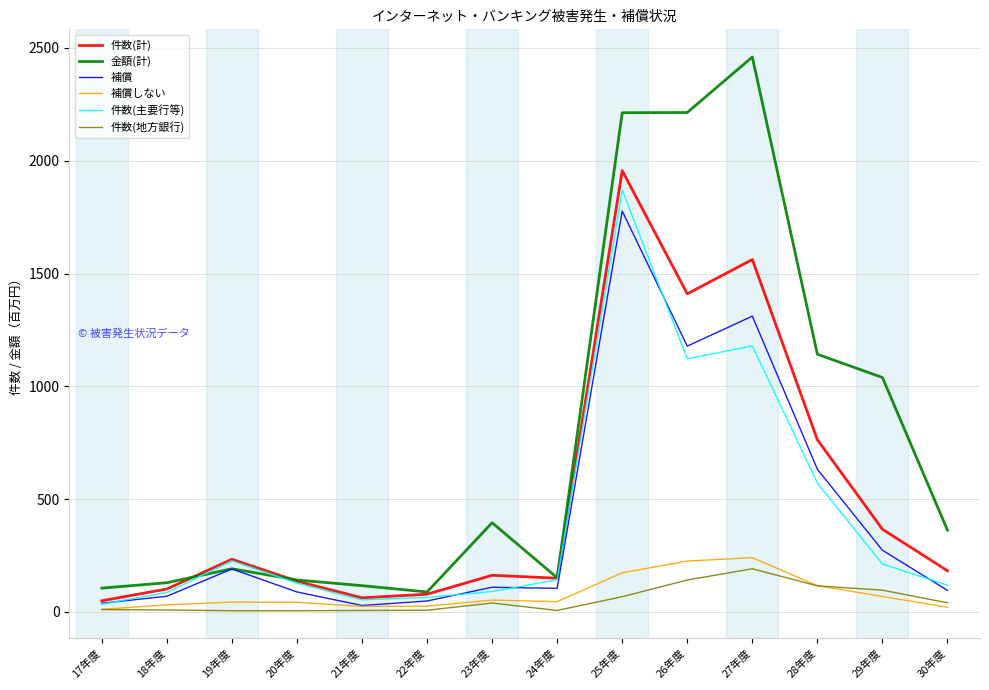

In 補償, how many points are lower than both neighbors (excluding endpoints)?

3